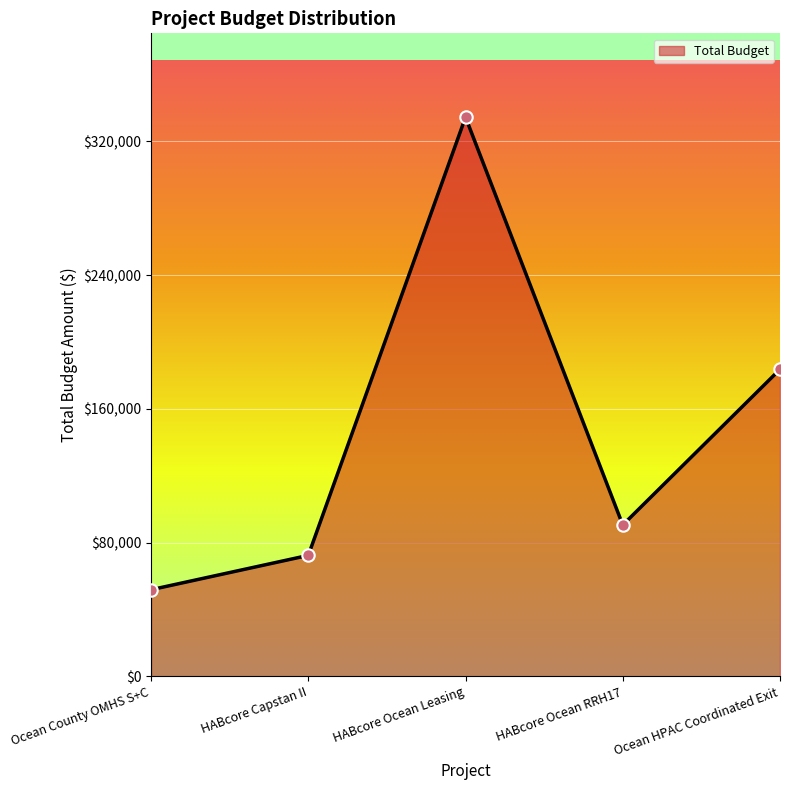

What is the change in value from Ocean County OMHS S+C to HABcore Capstan II?

+20528